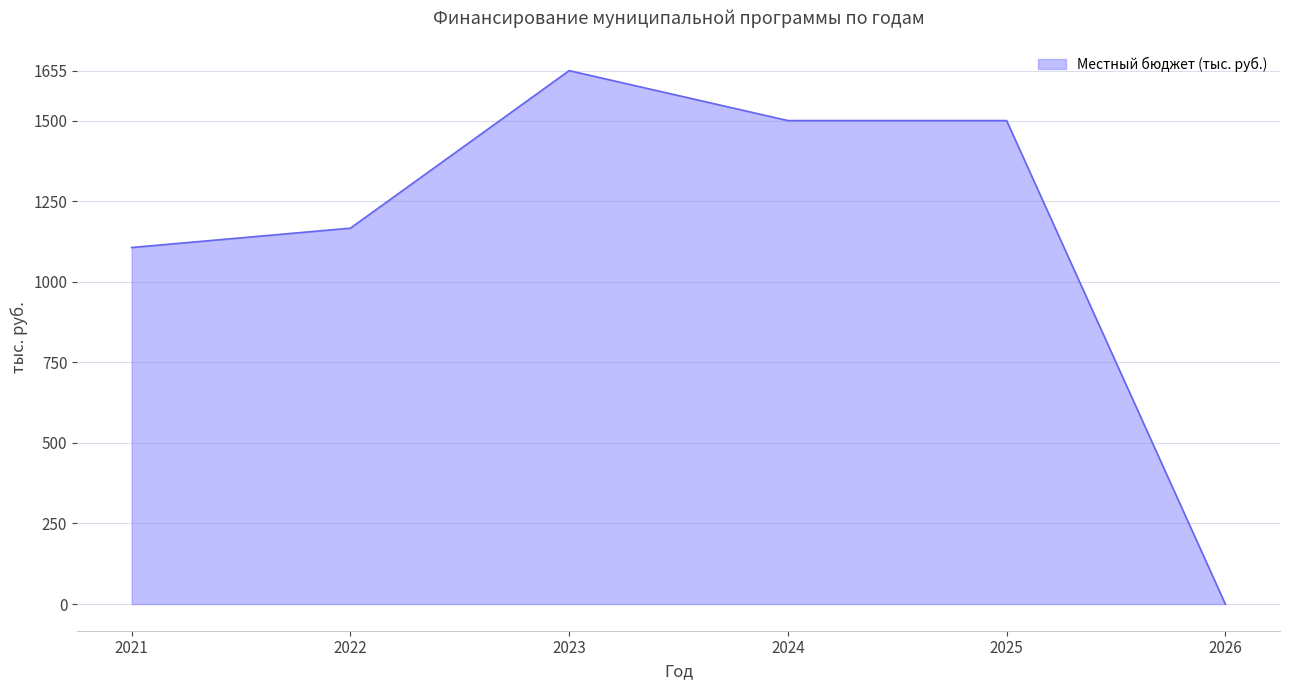

At which label does the data first exceed 1500?

2023